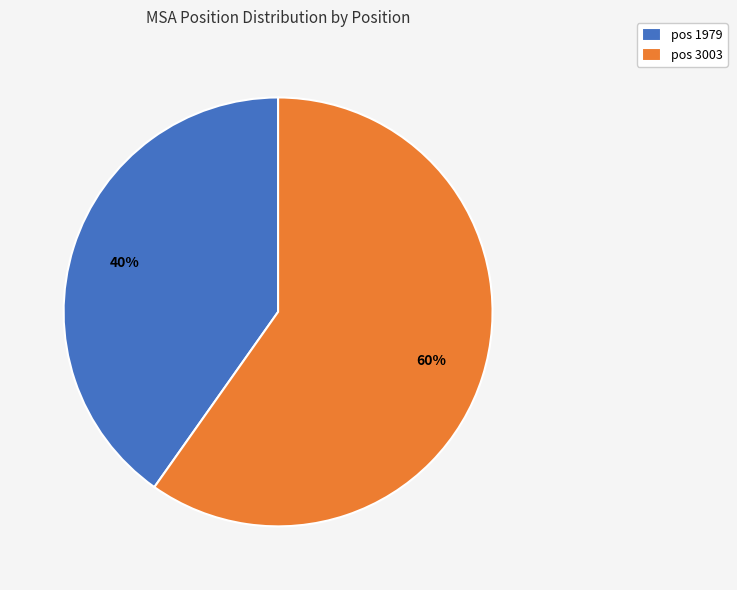

To the nearest percent, what is the average slice percentage?

50%